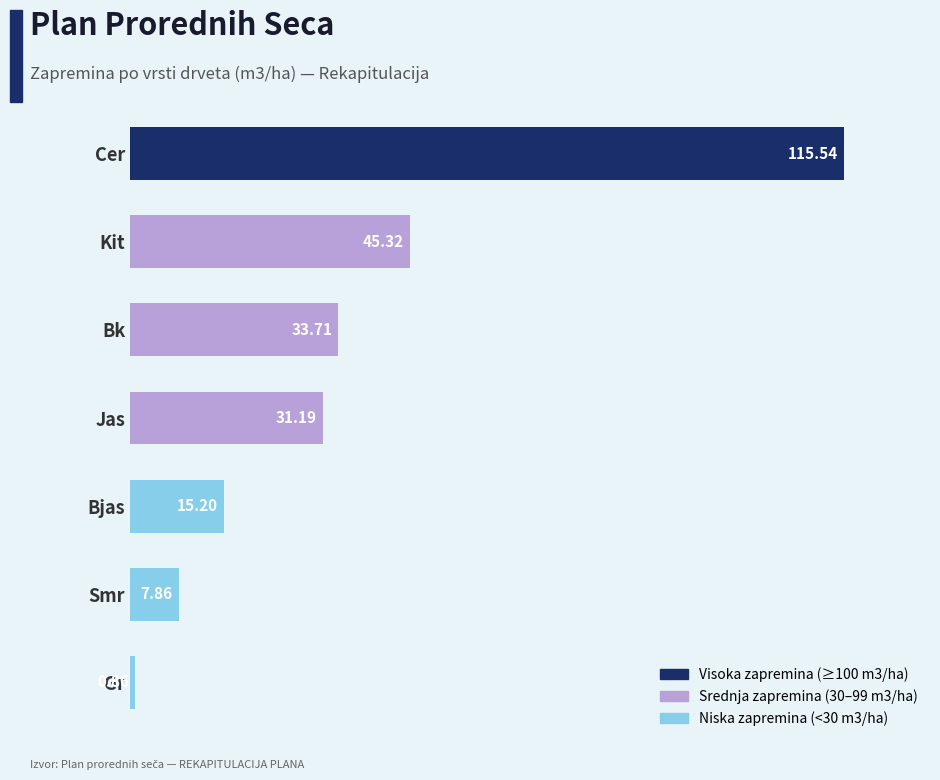

What is the change in value from Jas to Bjas?

-16.0